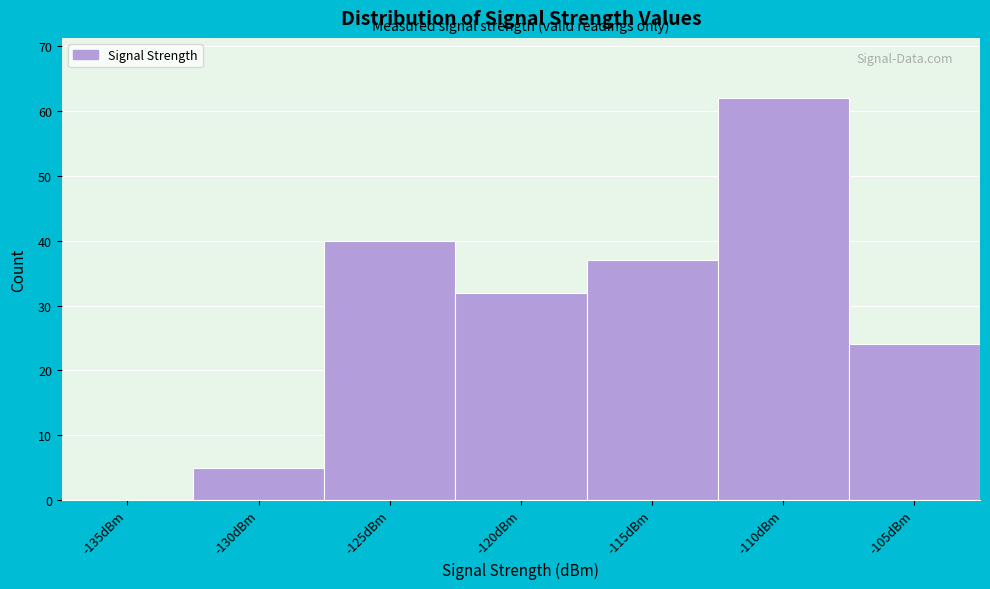

Reading left to right, transcribe all the data shown in this chart.

-135dBm=0	-130dBm=5	-125dBm=40	-120dBm=32	-115dBm=37	-110dBm=62	-105dBm=24